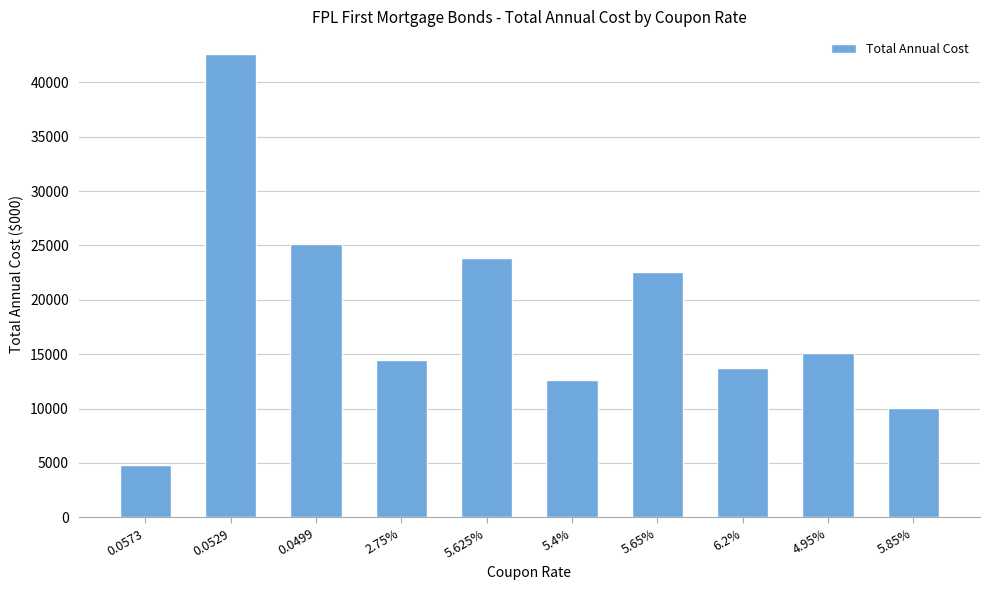

Reading left to right, what are all the values shown in this chart?

4783.3	42553.3	25095.8	14500.7	23802.1	12584.4	22586.0	13736.1	15067.6	10089.2